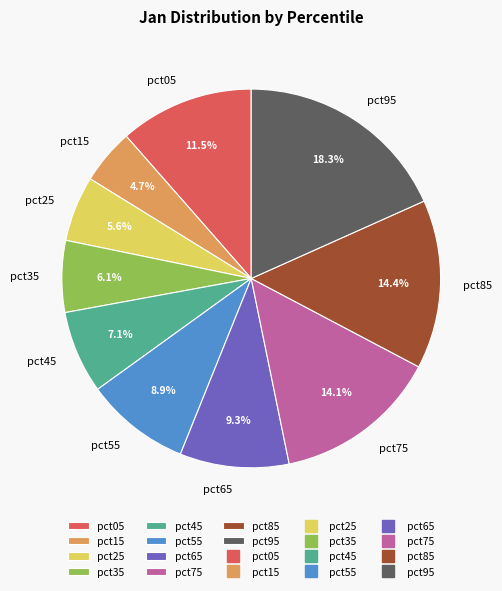

Between pct85 and pct35, which is larger?

pct85